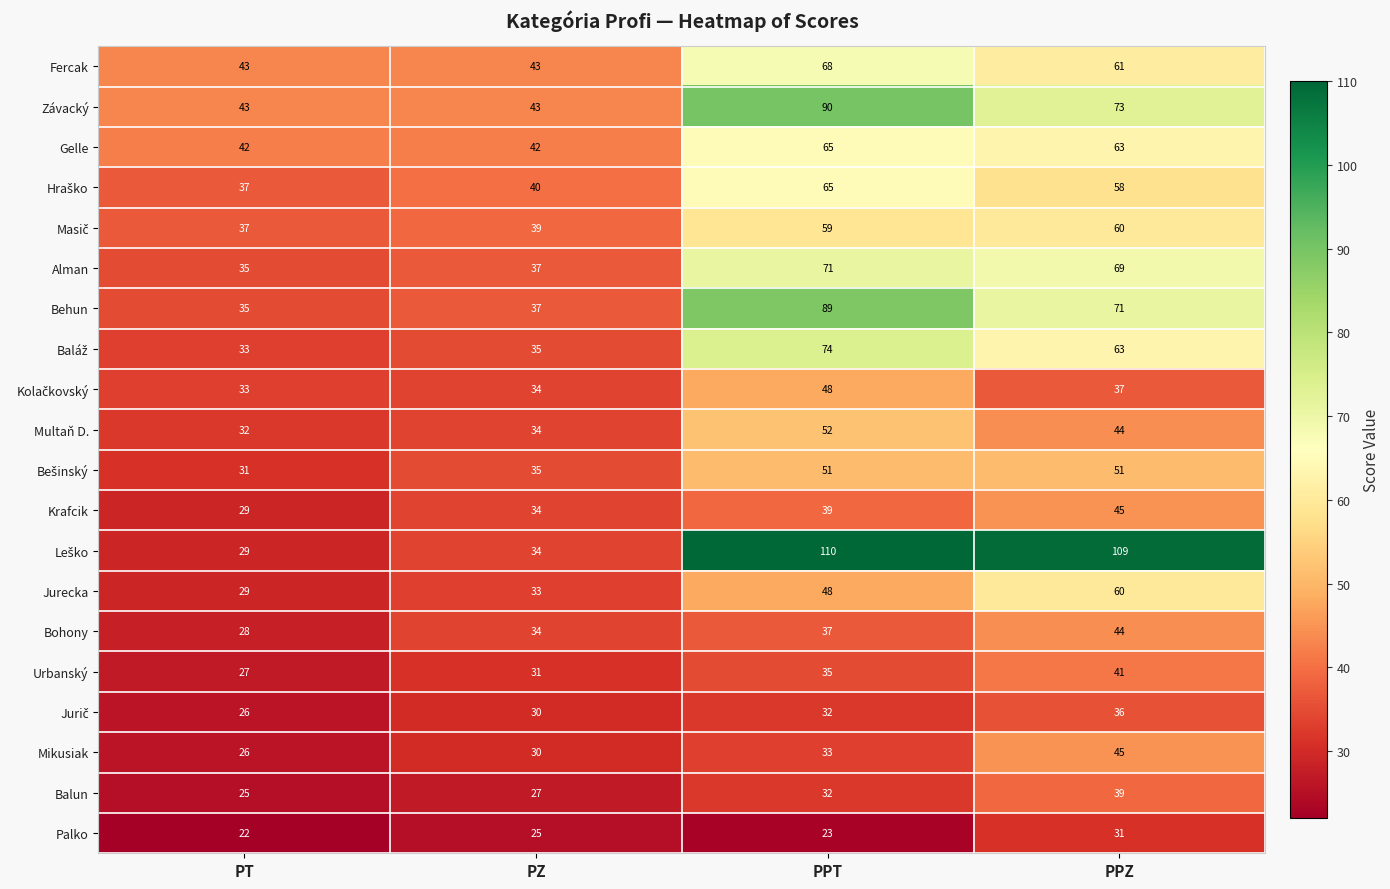

At which label does Behun first exceed 71?

PPT